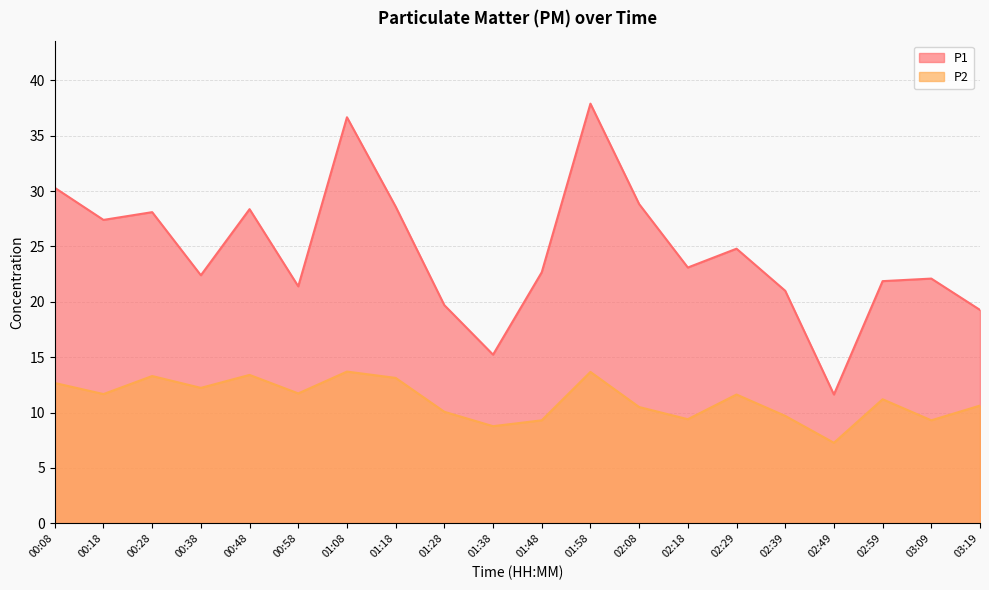

How many data points in P2 are less than 11?

9